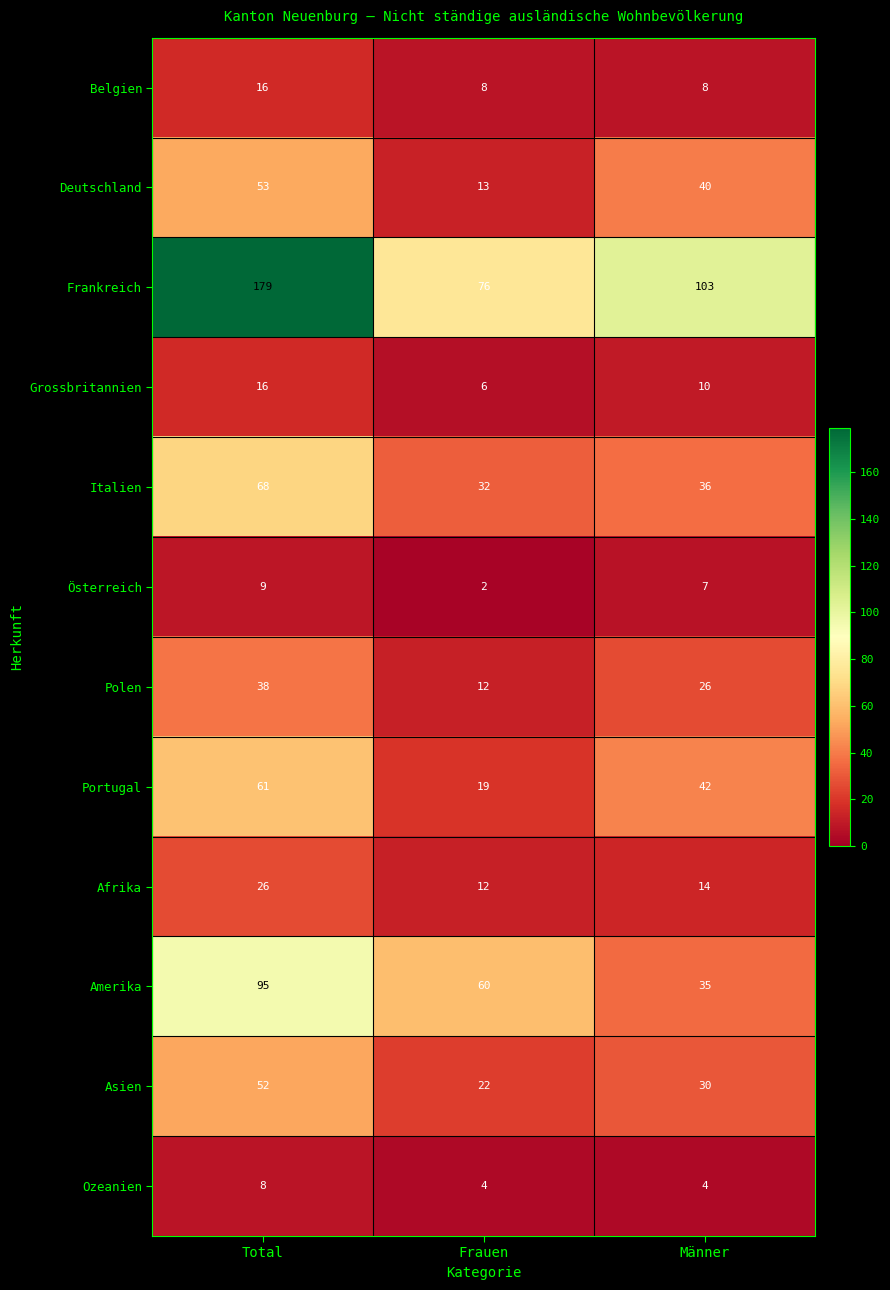

Between Total and Männer, which series saw the biggest shift?

Frankreich